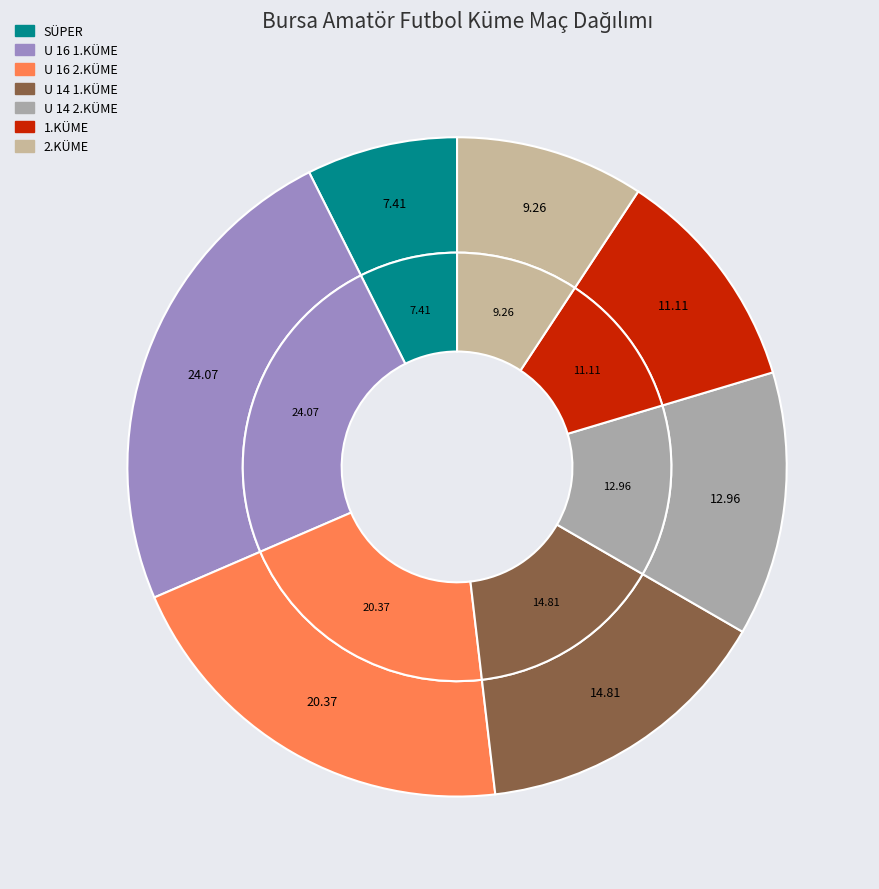

Is there a majority slice in this chart?

No